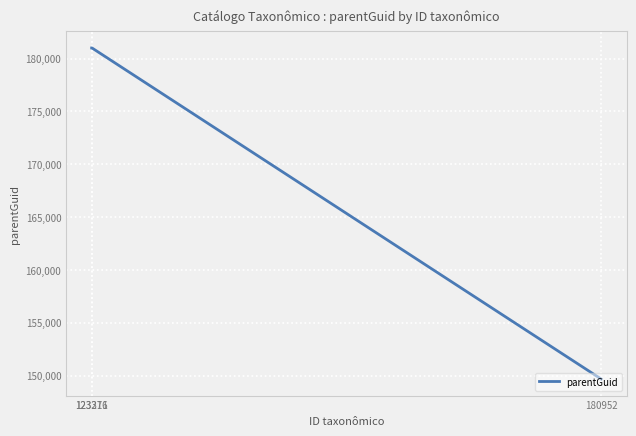

Approximately how many times larger is the value at 180952 compared to 123311?

0.8